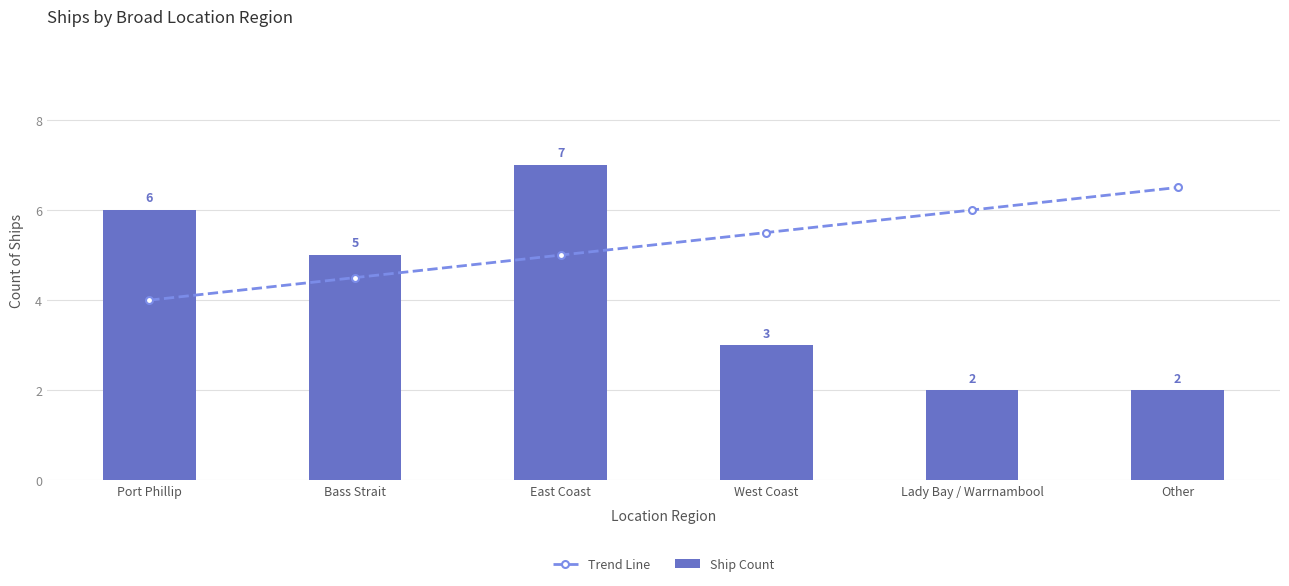

What is the difference between the highest and lowest values at East Coast?

2.0